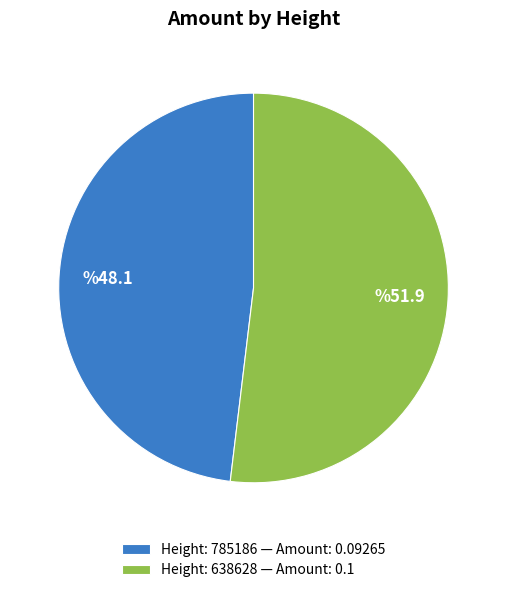

Does any single category account for the majority?

Yes